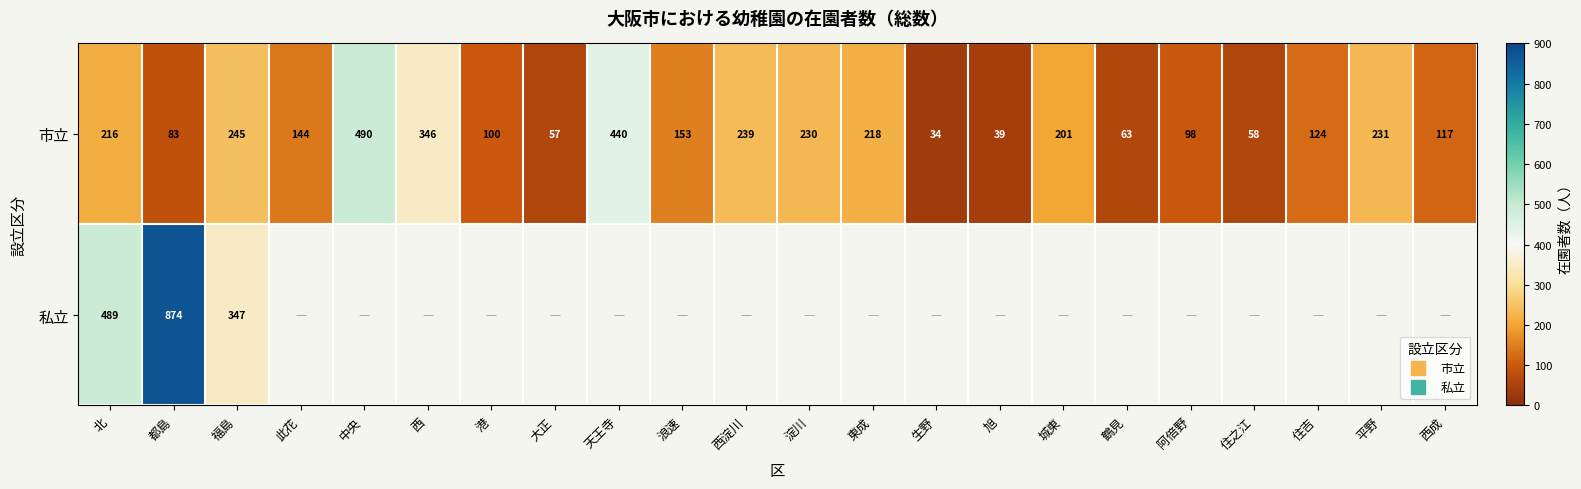

What is the greatest value displayed?

874.0